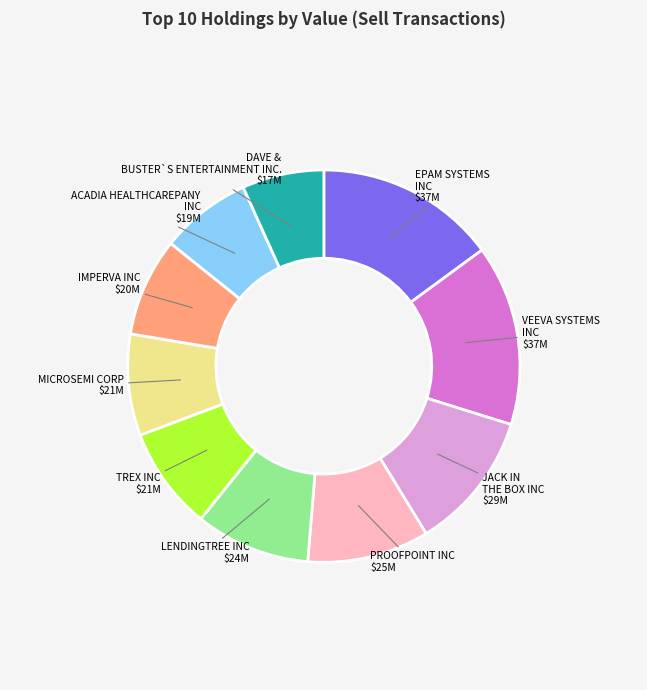

Is there any slice that represents more than half of the pie?

No